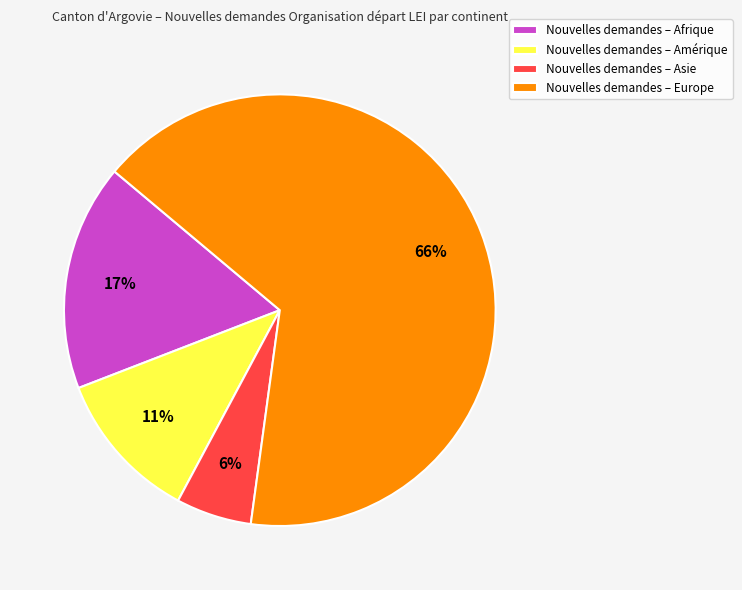

What is the largest slice in the pie chart?

Nouvelles demandes – Europe